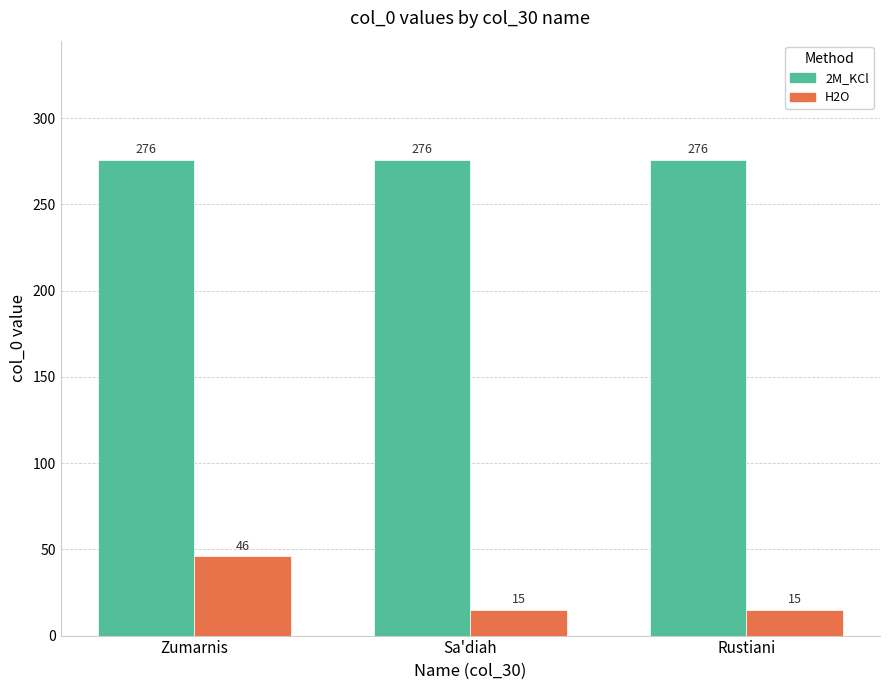

Reading right to left, list all the values displayed in this chart.

2M_KCl: Rustiani=276	Sa'diah=276	Zumarnis=276
H2O: Rustiani=15	Sa'diah=15	Zumarnis=46